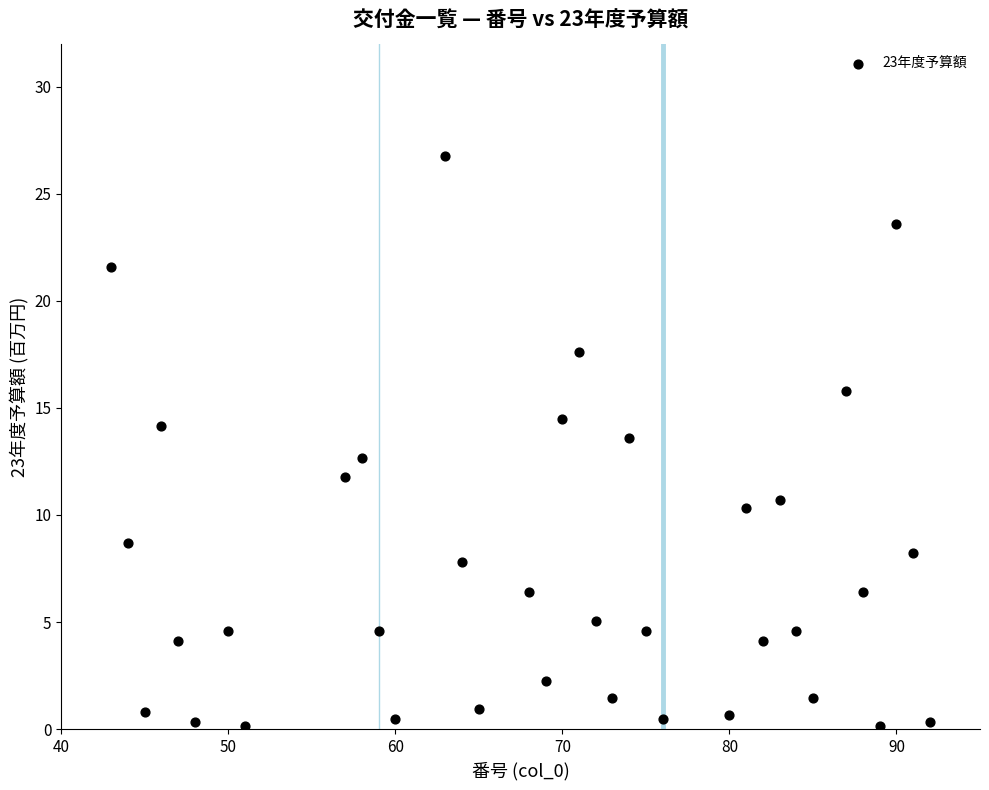

What is the range of Y values (max minus min)?

26.6